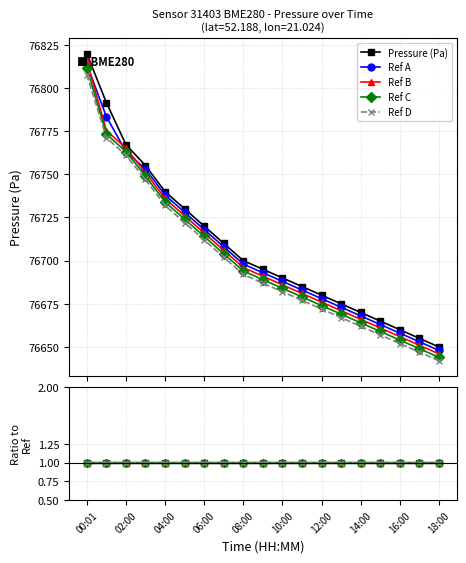

True or false: Pressure (Pa) and Ref B intersect in this chart.

False